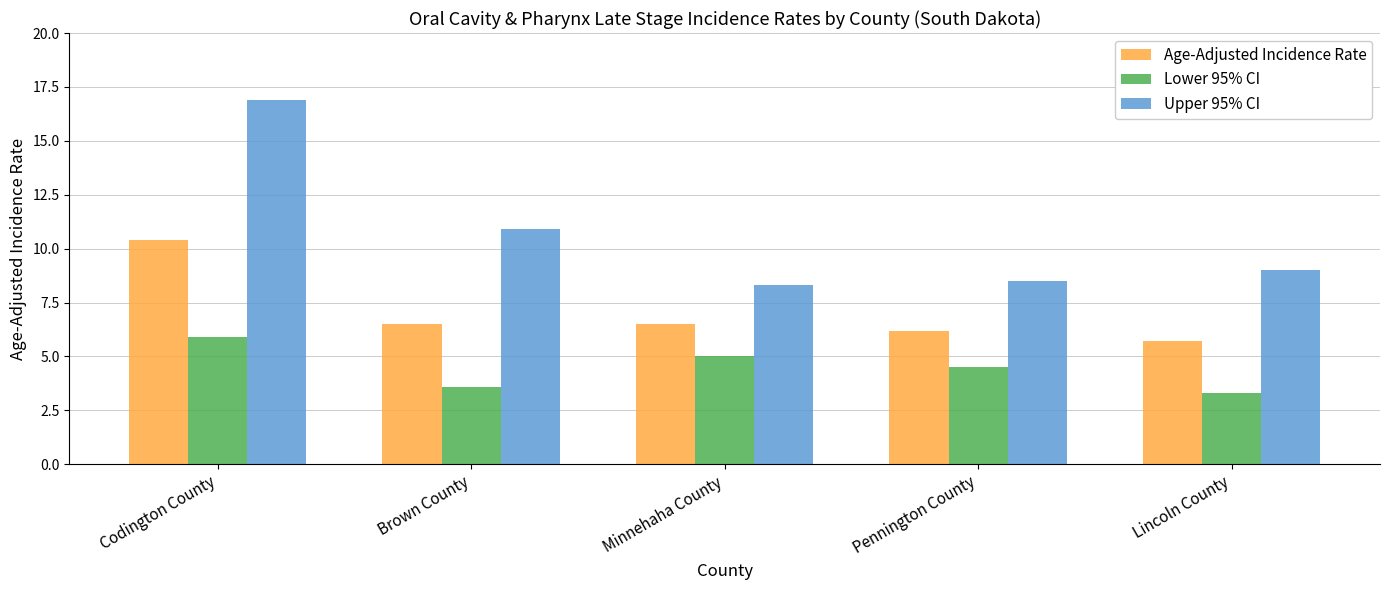

At which category is the sum across all series the highest?

Codington County